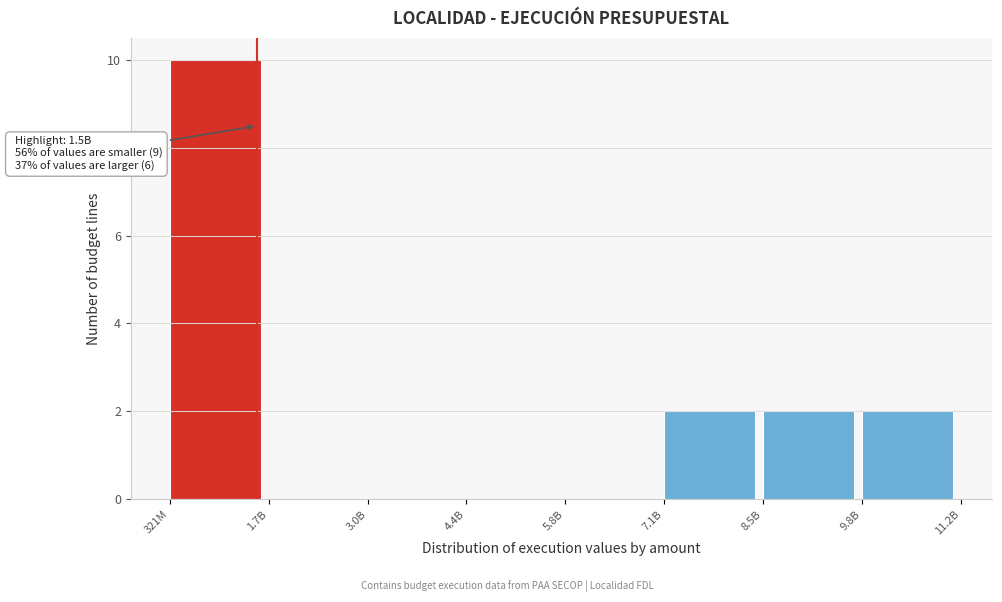

Reading left to right, list all the values displayed in this chart.

321M=10	1.7B=0	3.0B=0	4.4B=0	5.8B=0	7.1B=2	8.5B=2	9.8B=2